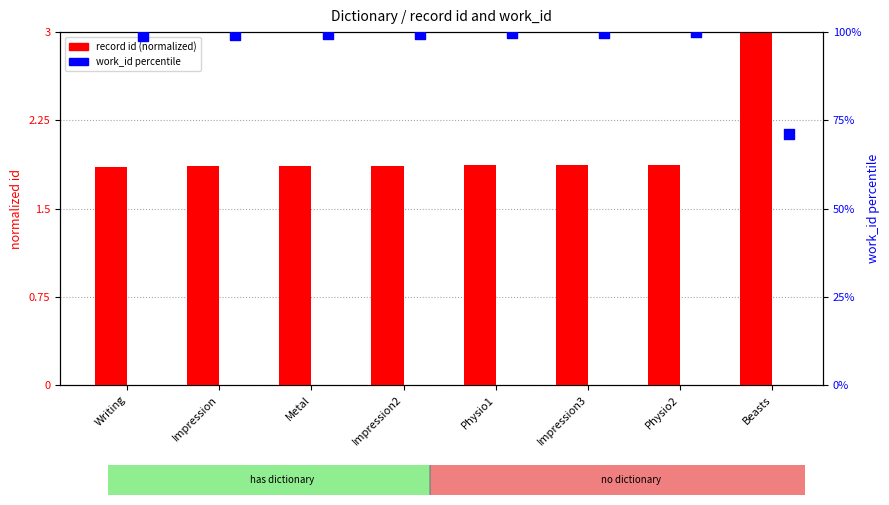

Which series reaches the maximum Y coordinate?

work_id percentile